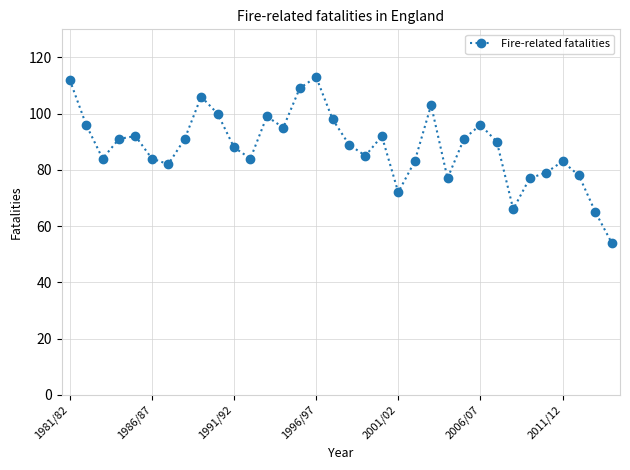

What is the value of the 21st point from the left?

72